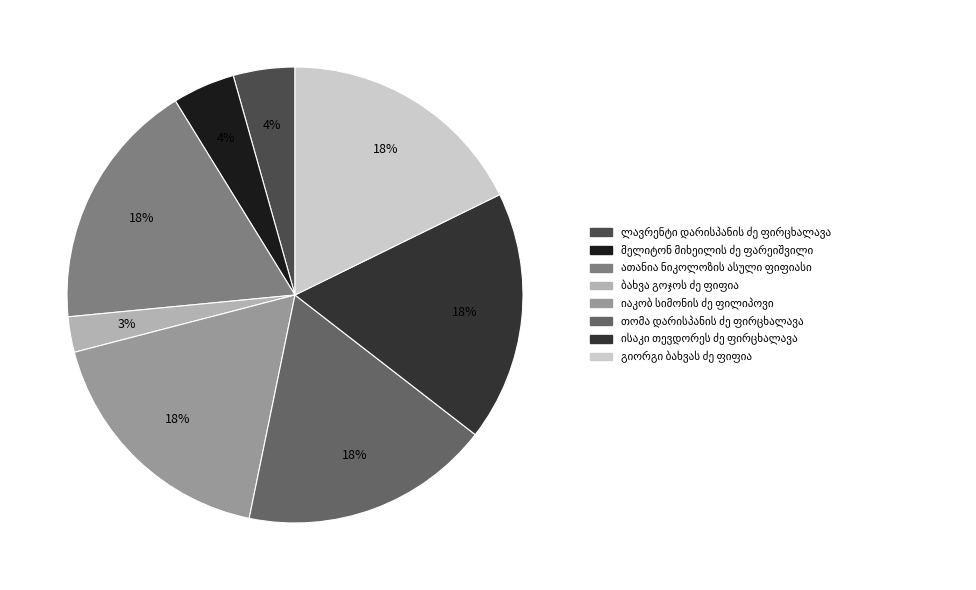

Does any single category account for the majority?

No